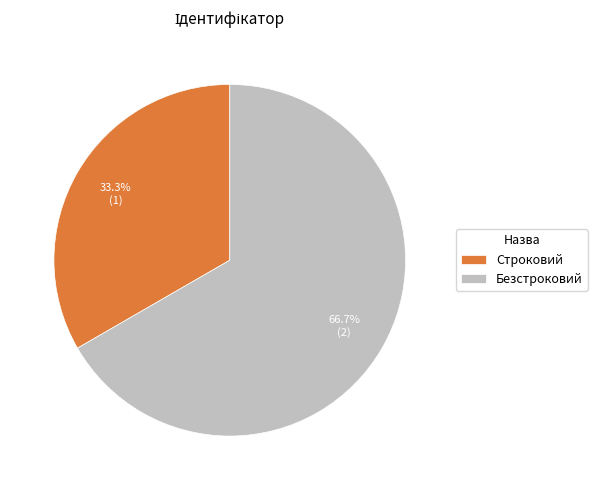

To the nearest percent, what portion does Строковий represent?

33%